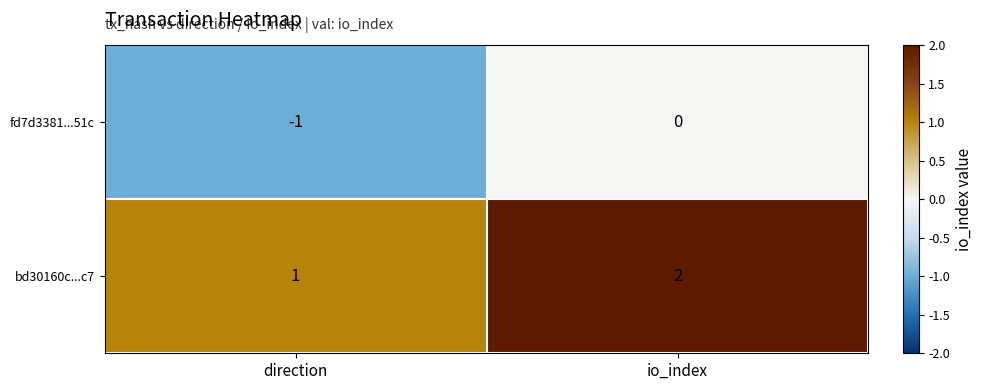

What is the sum of all bd30160c...c7 values?

3